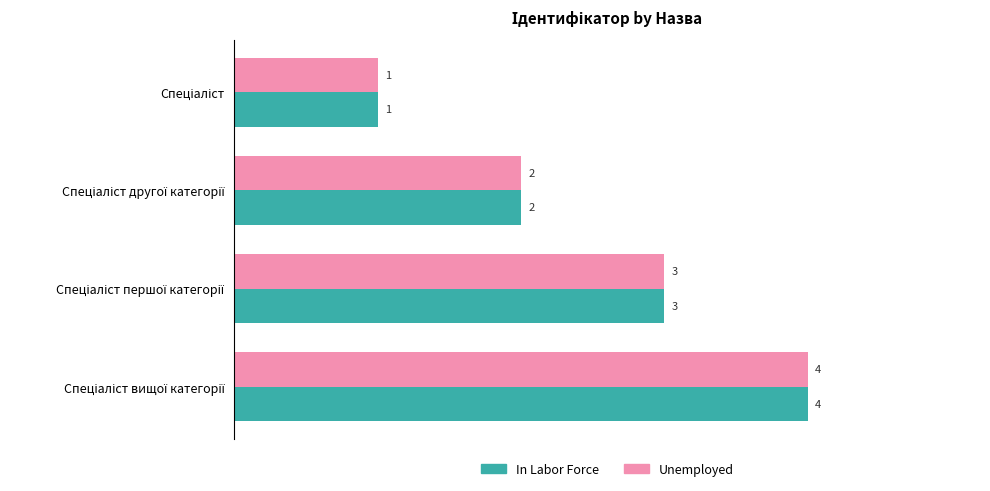

What is the difference between the second highest and minimum values in the Unemployed series?

2